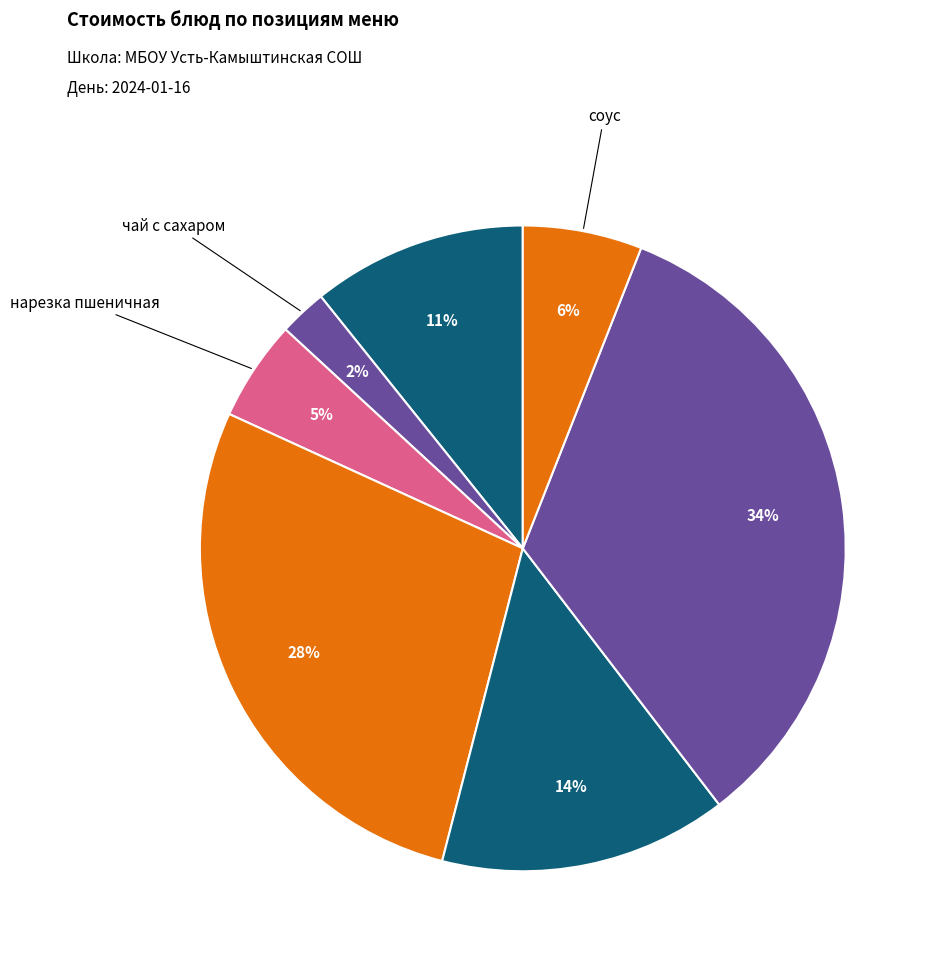

What is the smallest slice in the pie chart?

чай с сахаром